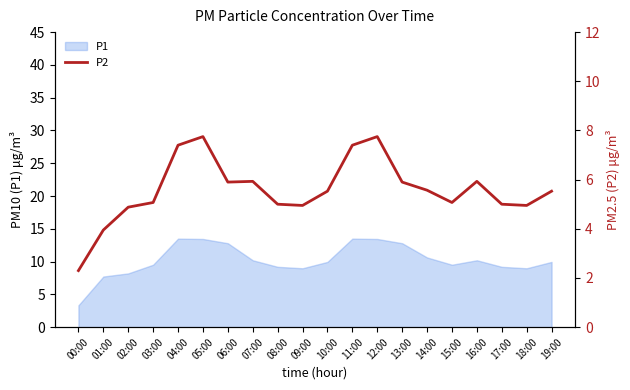

At which label does P1 reach its minimum?

00:00